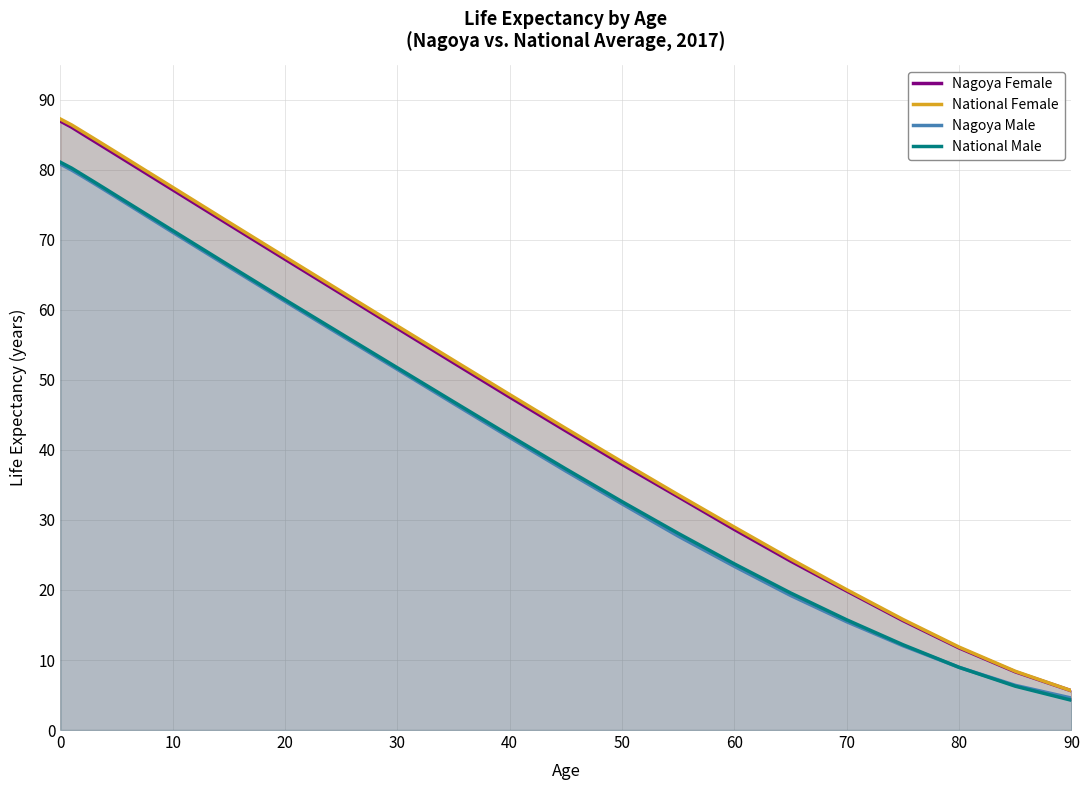

How many lines are shown in the chart?

4